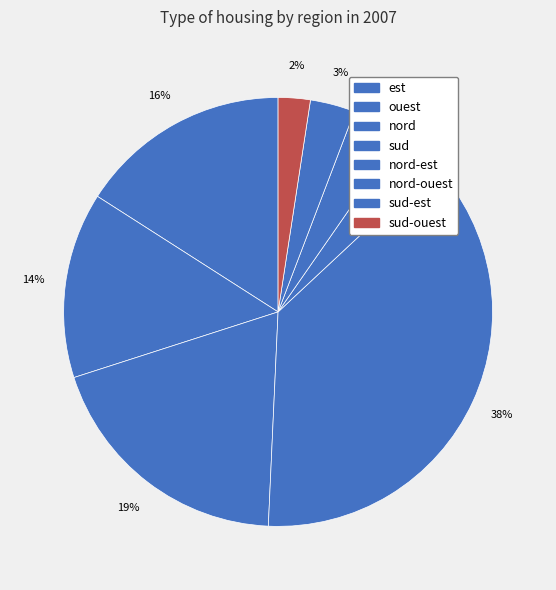

Is it true that ouest is 21% of the pie?

False